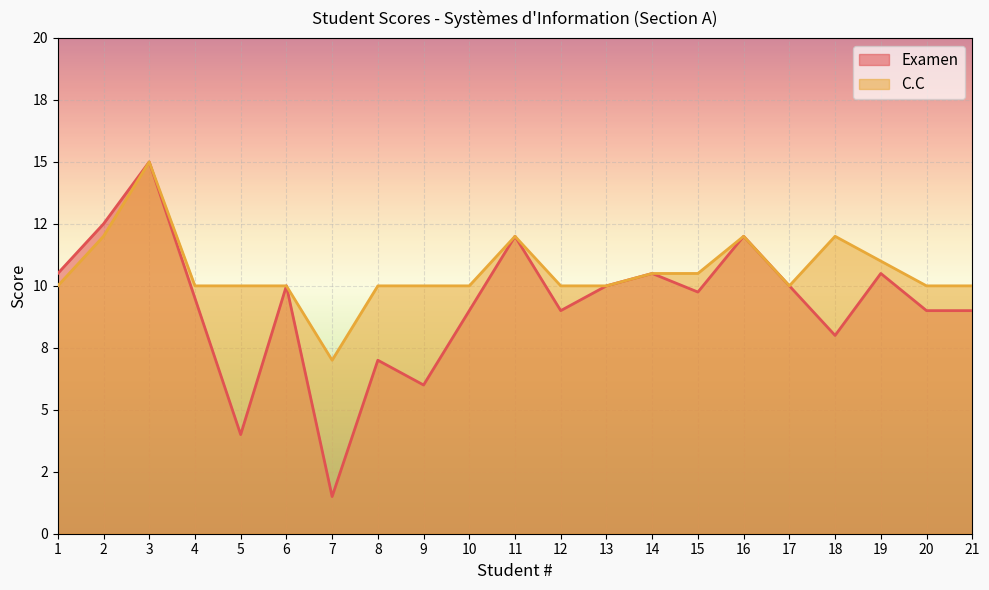

How many categories are shown in the chart?

21